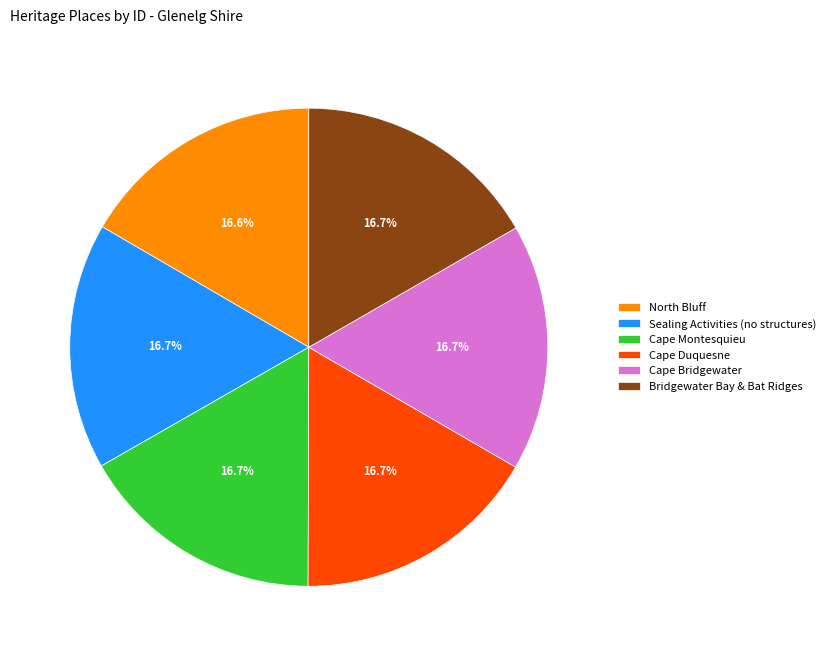

True or false: Bridgewater Bay & Bat Ridges accounts for 5% of the total.

False